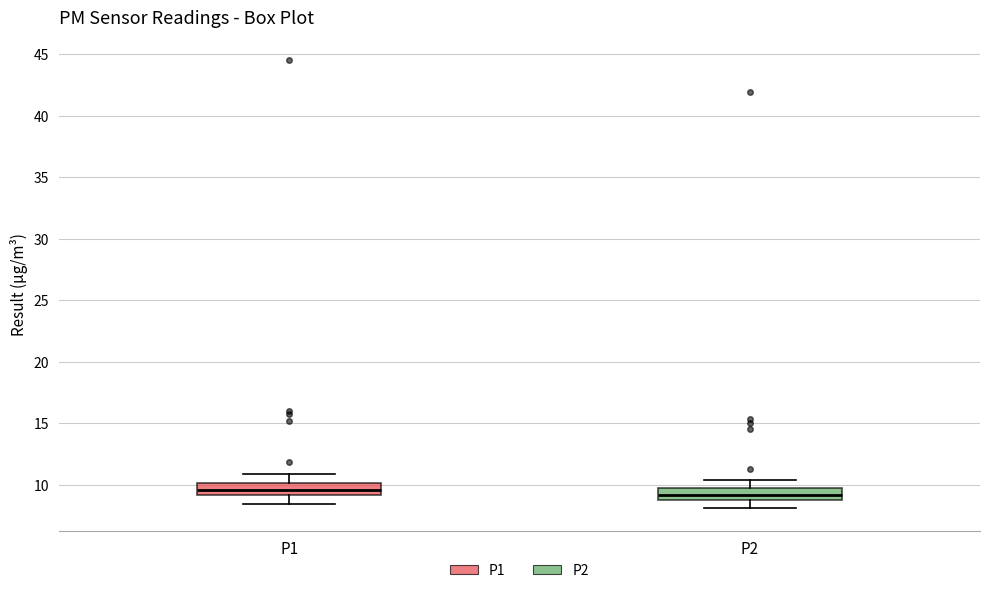

Reading left to right, transcribe this box plot: for each box, give where its median line is, the range the box spans, and where its two whiskers end, as read against the y-axis. The values are not printed on the chart, so give them approximately, as read against the axis.

P1: median 9.5, box 9.0 to 10.0, whiskers 8.5 to 11.0
P2: median 9.0 (inside the box), box 9.0 to 9.5, whiskers 8.0 to 10.5